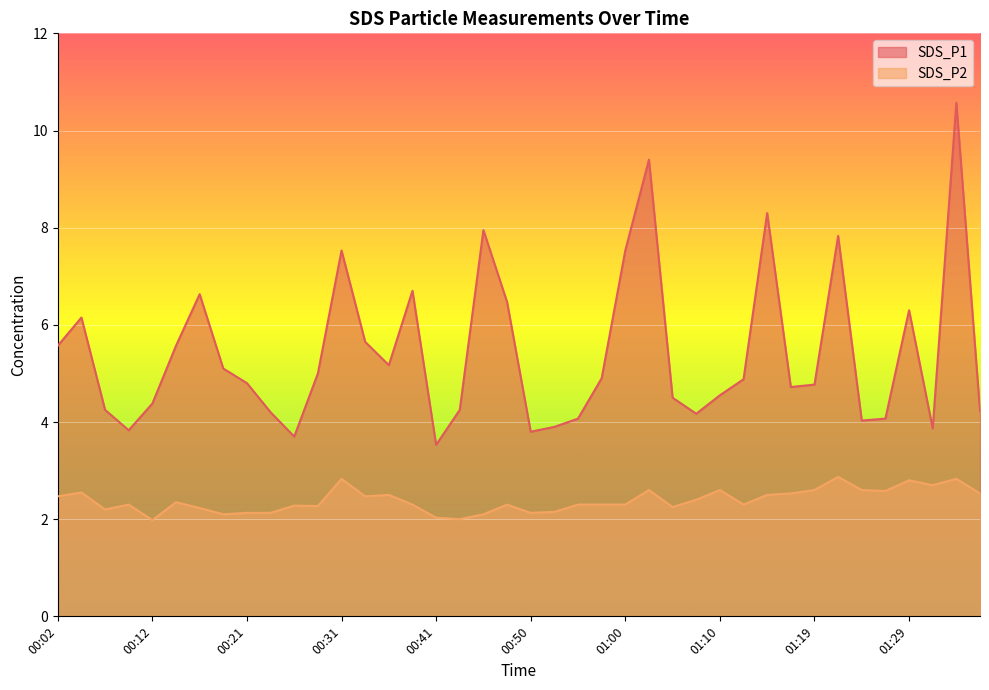

Where is the first local maximum for SDS_P2?

00:04